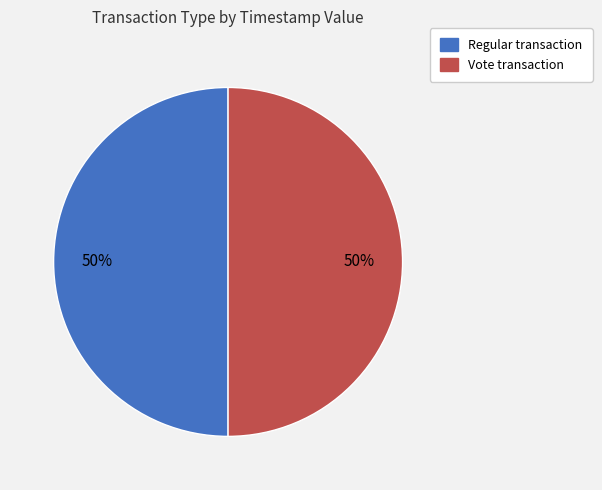

Is it true that Regular is 50% of the pie?

True